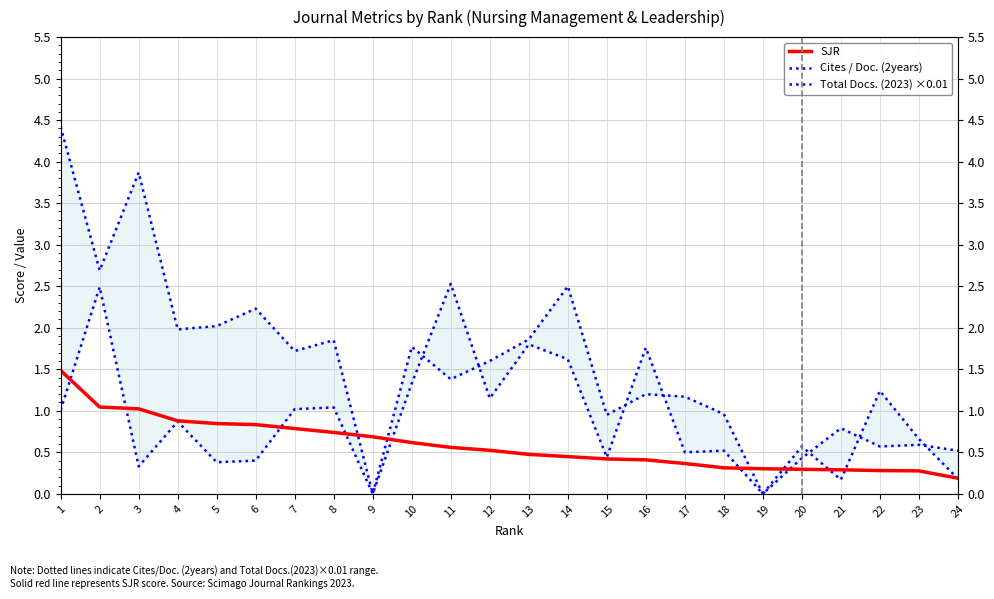

Where is the first local maximum for Total Docs. (2023) ×0.01?

2